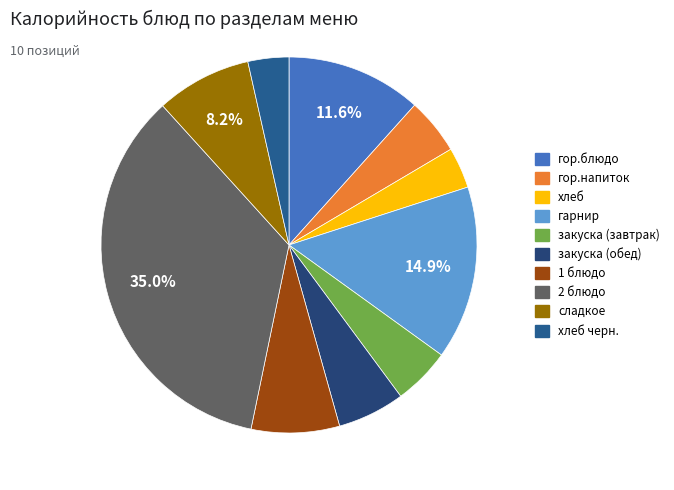

How many slices are in this pie chart?

10